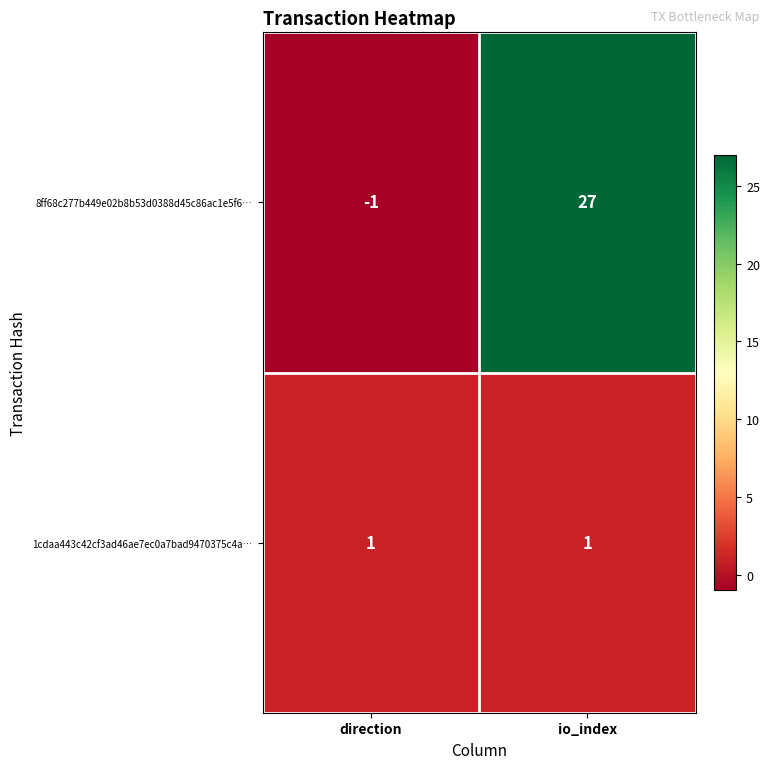

Reading left to right, transcribe all the data shown in this chart.

8ff68c277b449e02b8b53d0388d45c86ac1e5f6…: direction=-1	io_index=27
1cdaa443c42cf3ad46ae7ec0a7bad9470375c4a…: direction=1	io_index=1